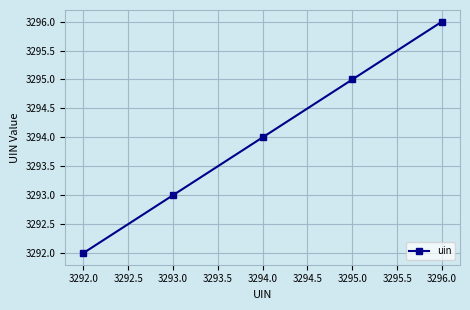

Between 3294.0 and 3292.0, which is larger?

3294.0